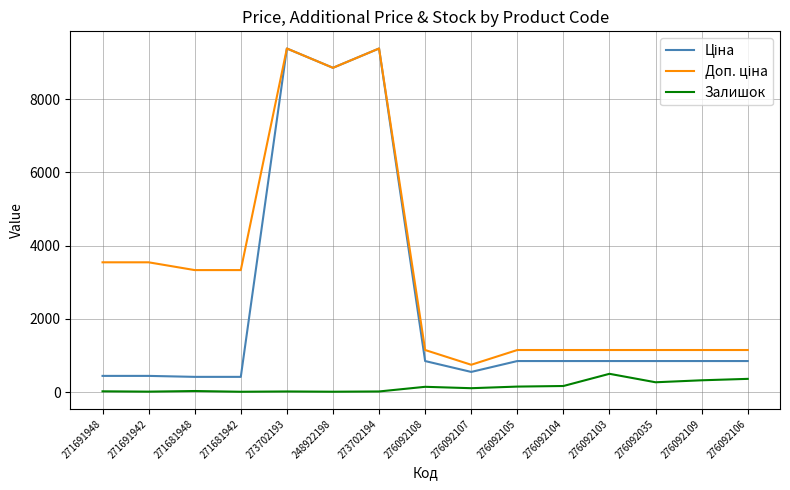

What is the maximum value shown in the chart?

9384.0